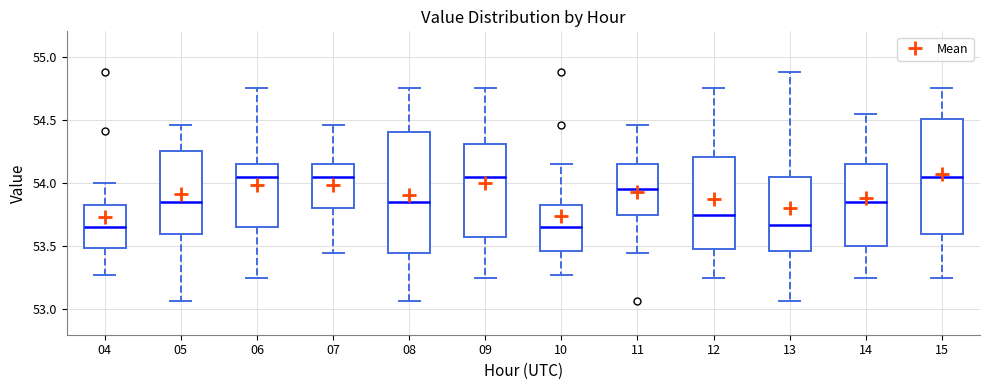

Where does the lower whisker of the box at x = 12 end on the y-axis? The values are not printed on the chart, so give them approximately, as read against the axis.

53.25